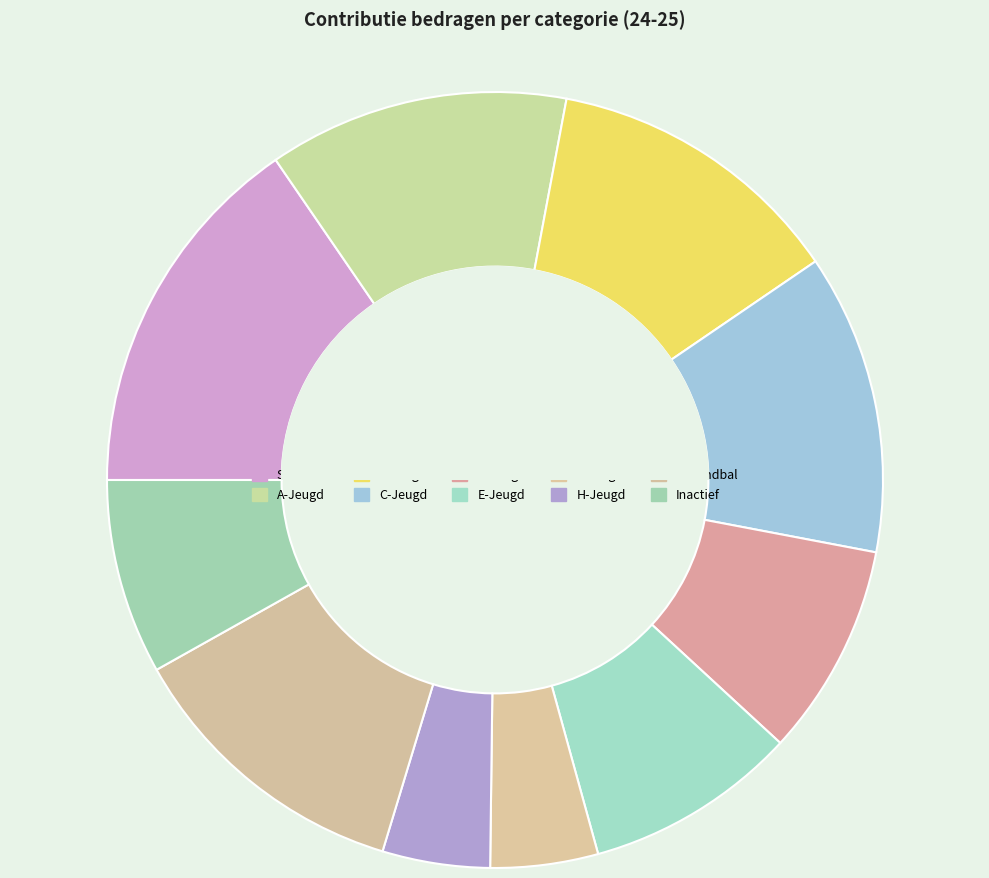

What is the smallest slice in the pie chart?

F-Jeugd